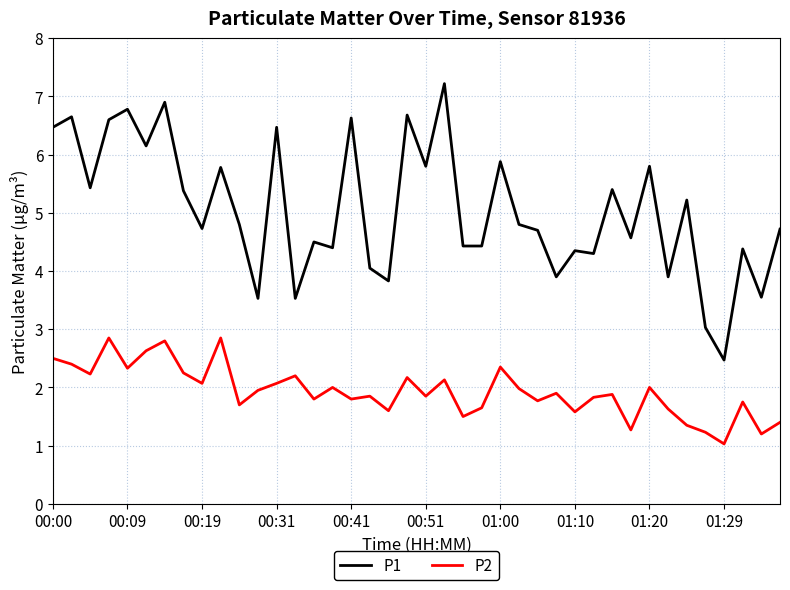

Rank the series by their average value, from highest to lowest.

P1, P2